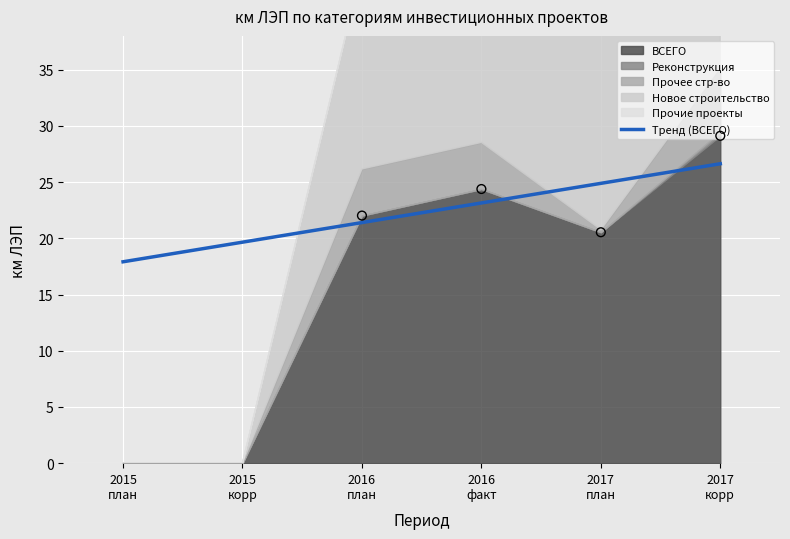

Approximately how many times larger is the value at 2016
план compared to 2016
факт?

0.9